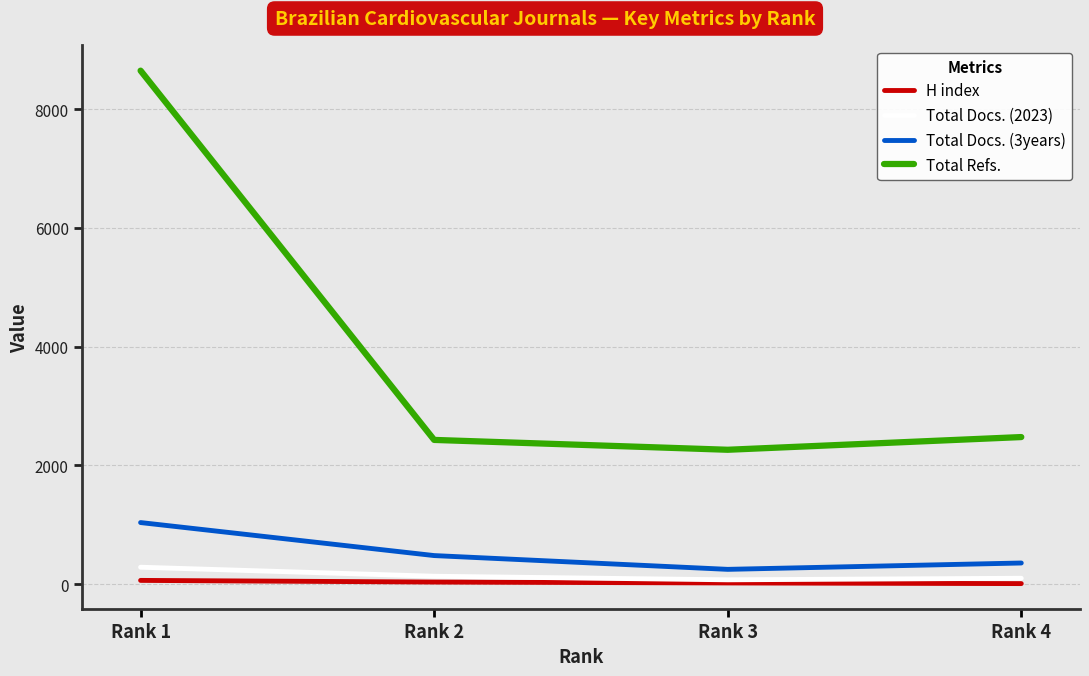

True or false: Total Docs. (3years) has more than 1 points higher than both neighbors.

False